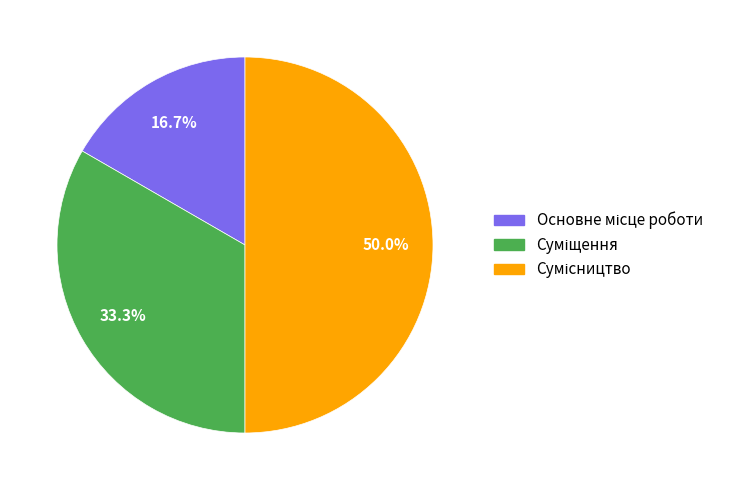

Count the number of slices in the pie.

3